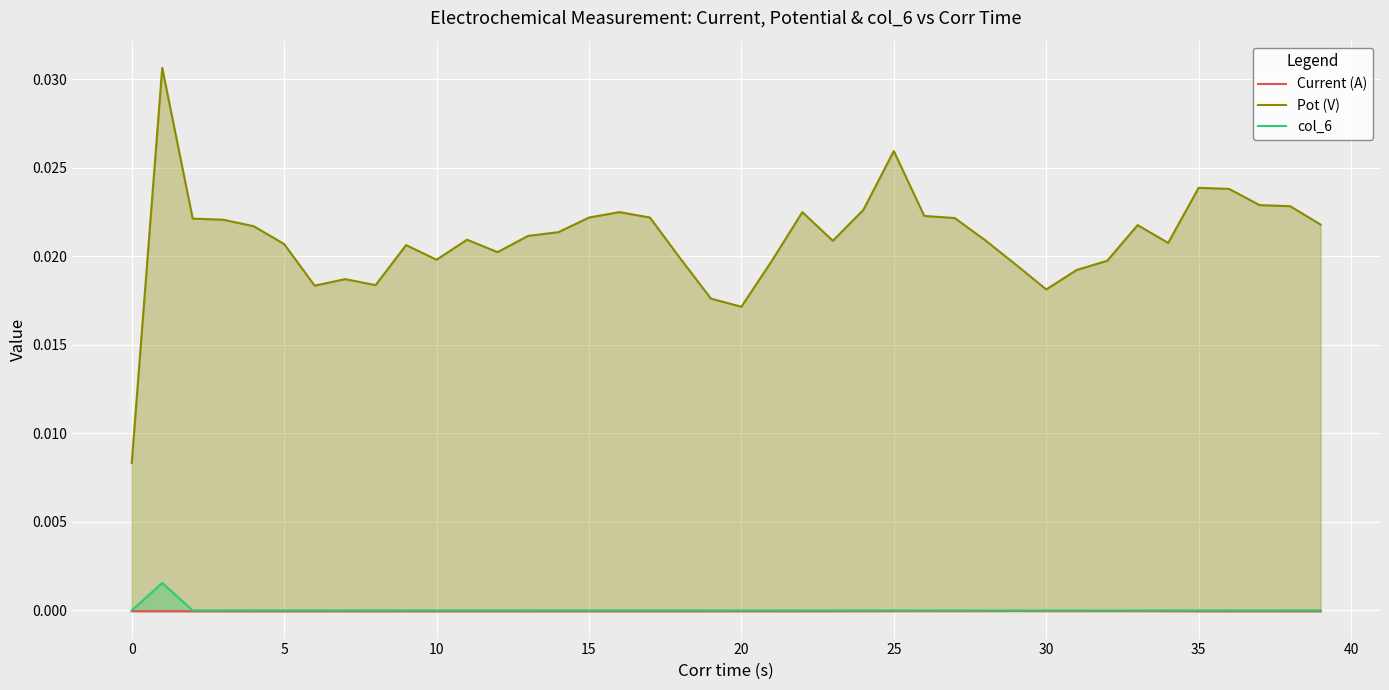

Is it true that Current (A) equals -0.0 at 37?

True